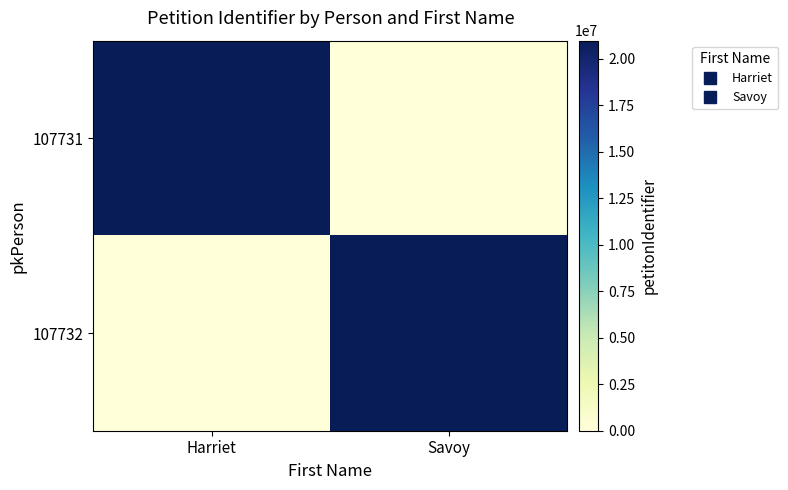

Which series has the largest total across all categories?

107731